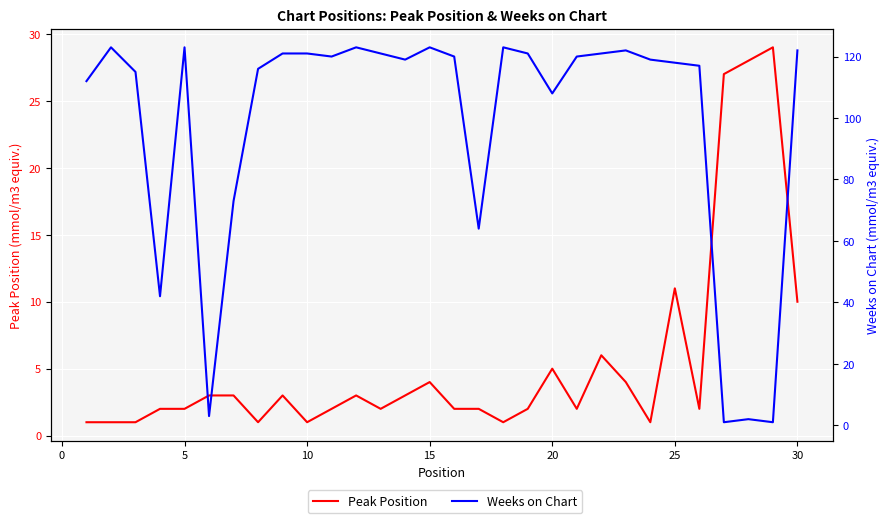

The value of Weeks on Chart at 28 is 2. True or false?

False